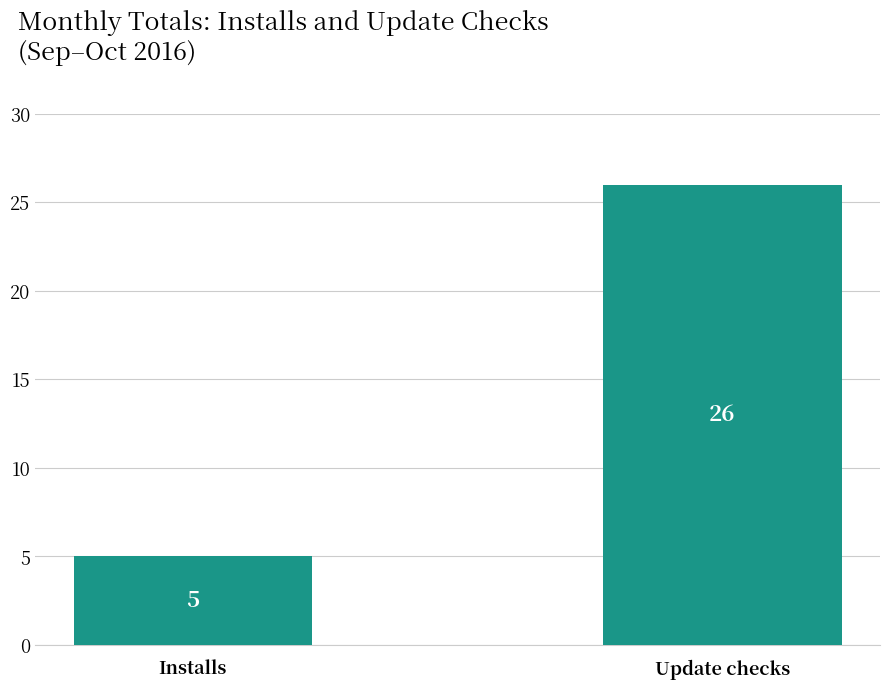

What is the greatest value displayed?

26